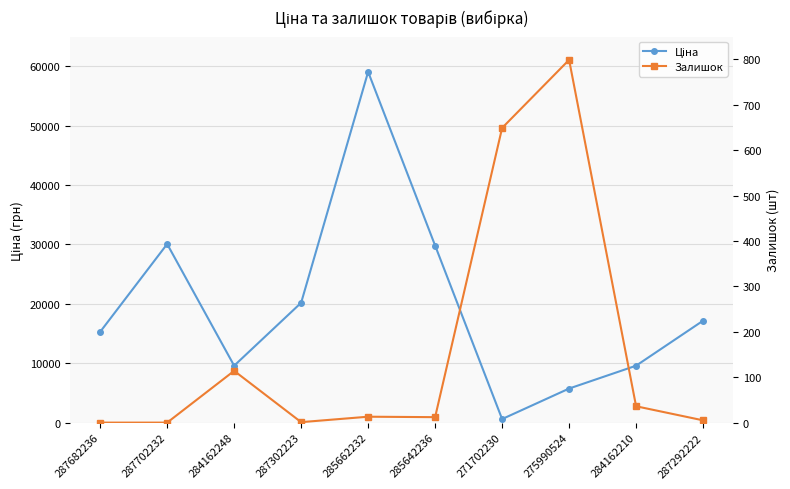

At which category does the chart reach its peak across all series?

285662232